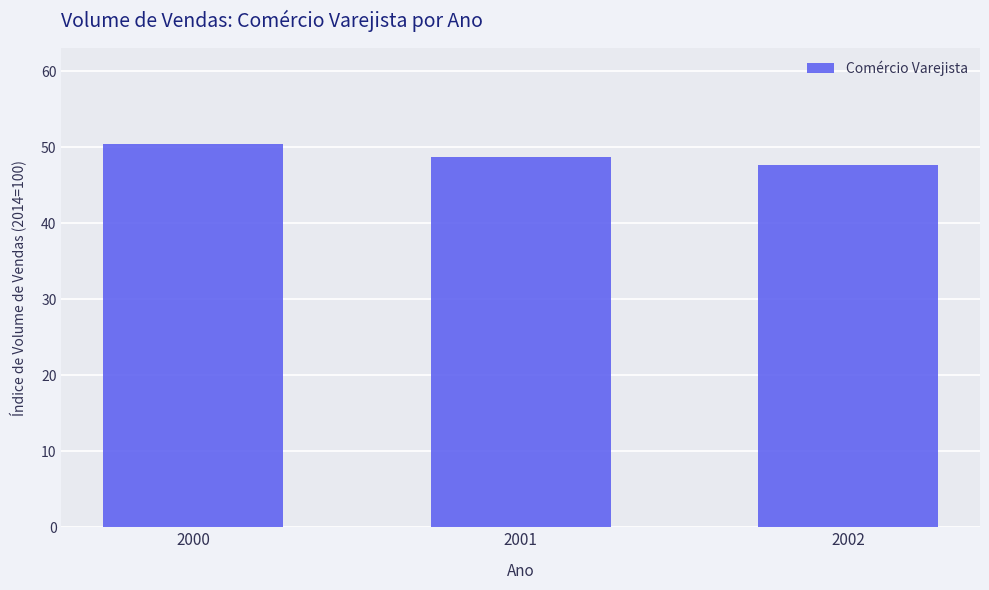

How many bars are there in total?

3